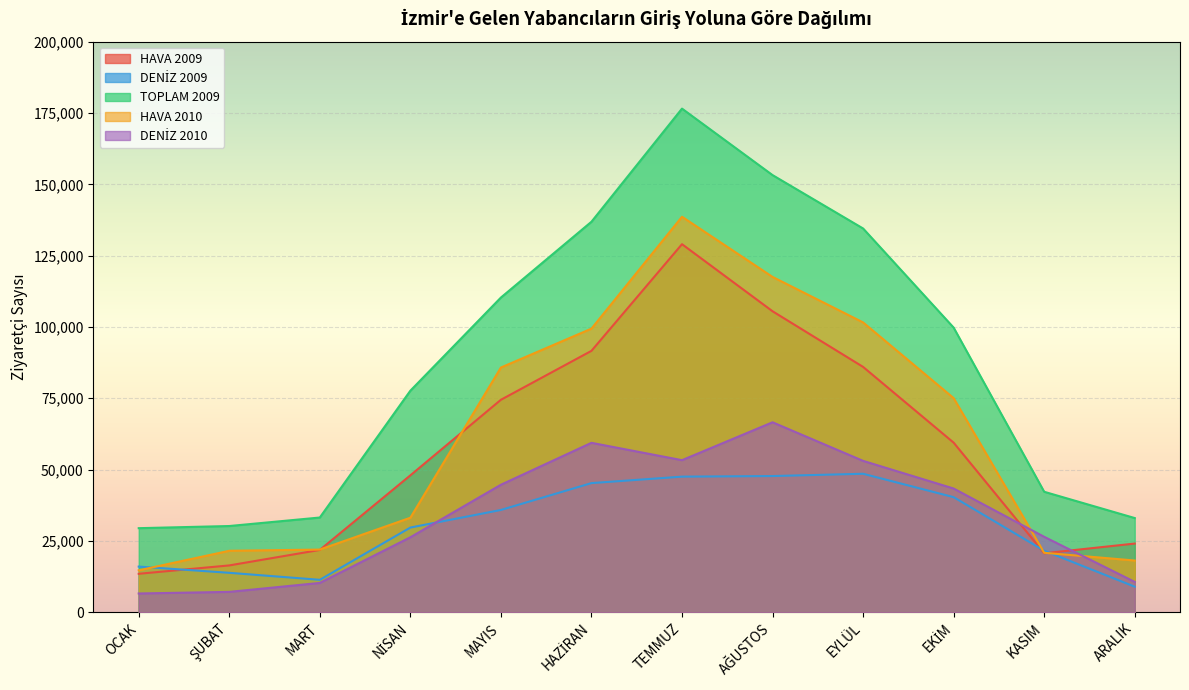

Which series has the widest spread of values?

TOPLAM 2009